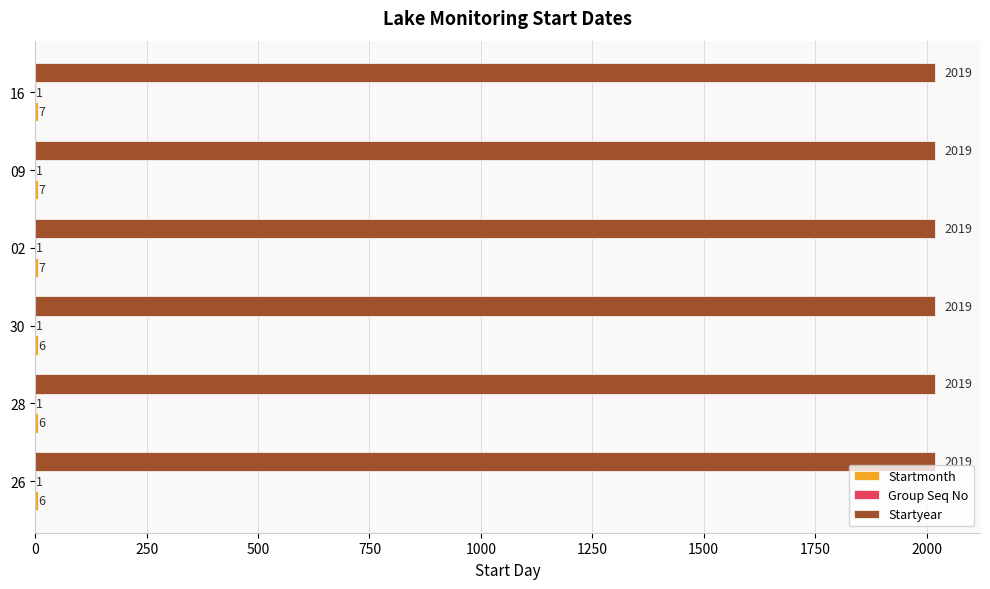

Which series has the largest total across all categories?

Startyear